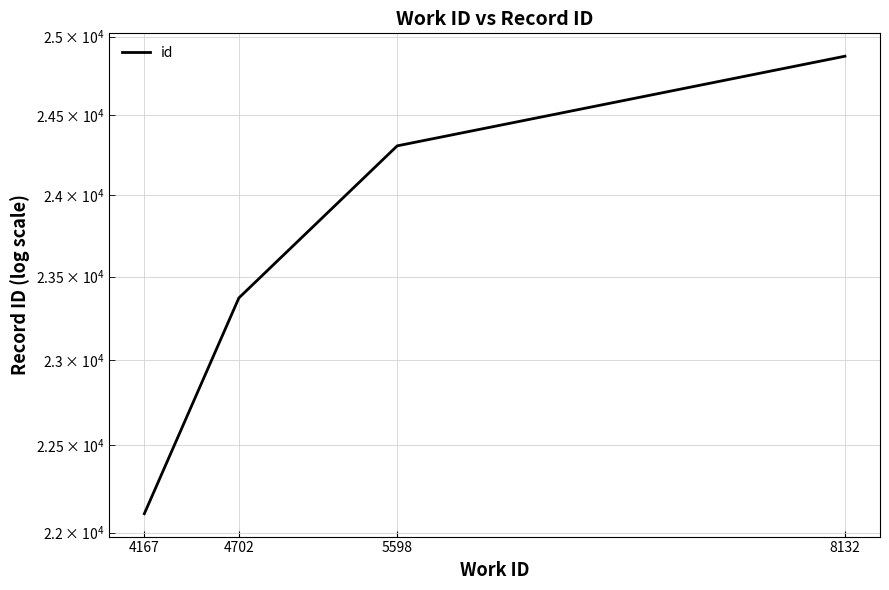

Reading left to right, transcribe all the data shown in this chart.

22108	23372	24306	24874